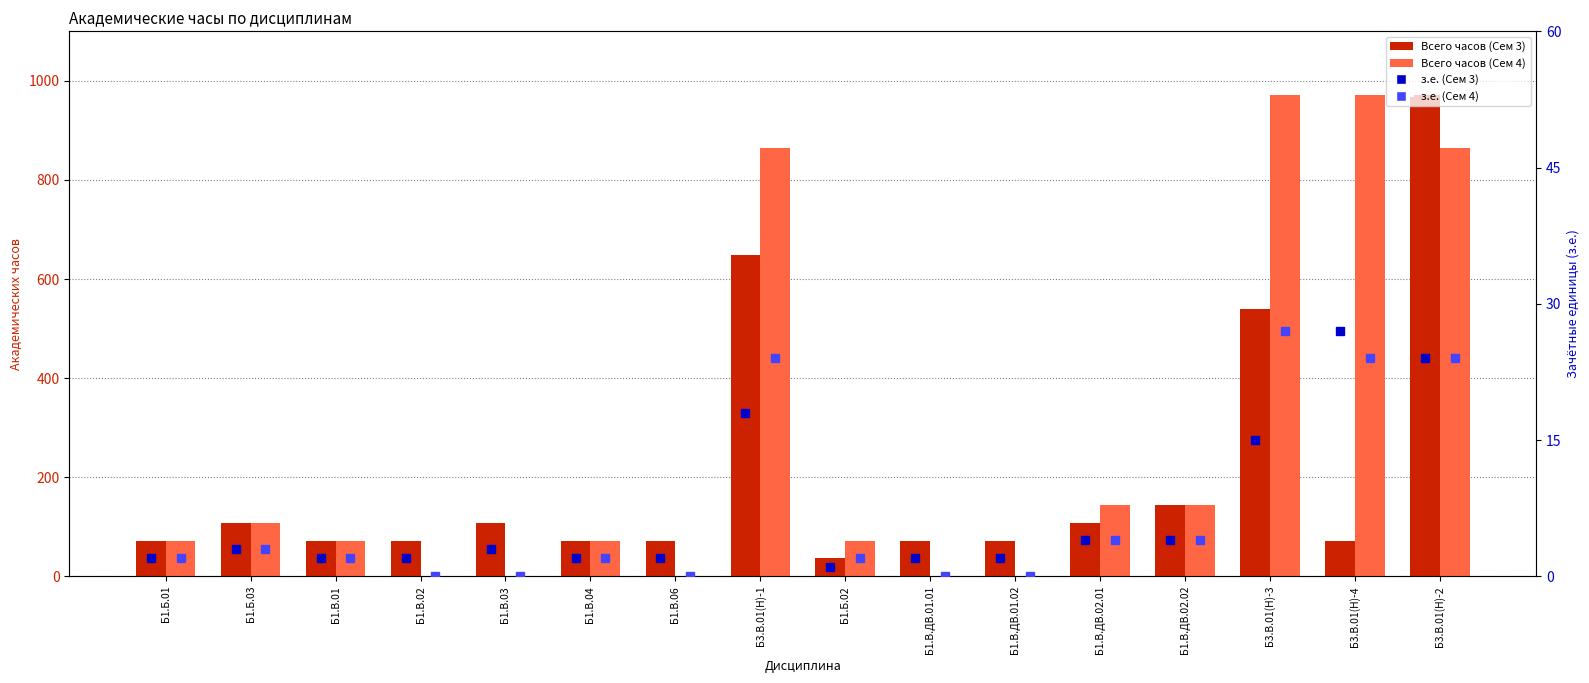

Which series has the widest spread of values?

Всего (Сем 4)